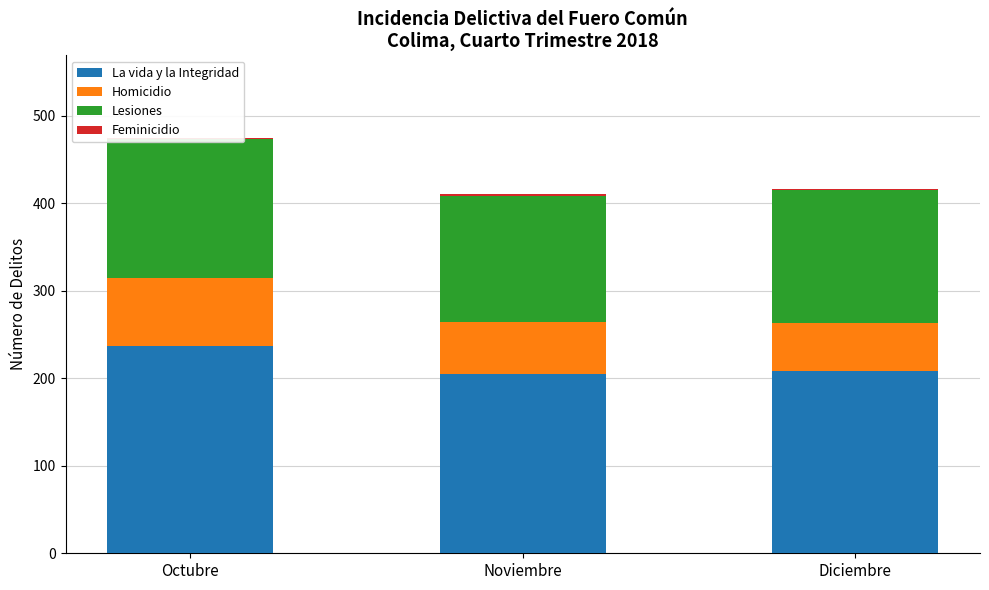

At which label does Homicidio reach its minimum?

Diciembre